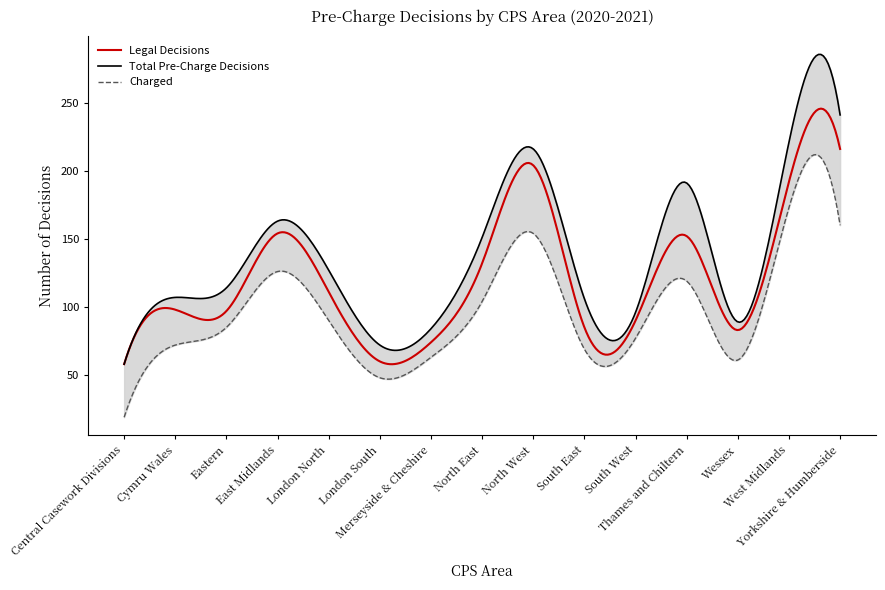

The Total Pre-Charge Decisions series shows 114 at Eastern. True or false?

True